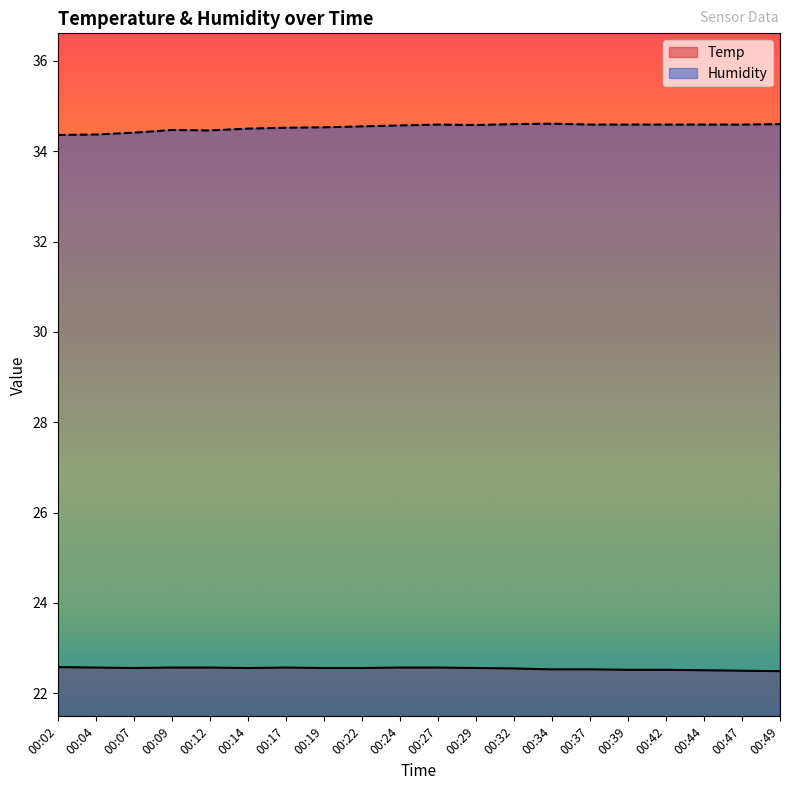

Count the number of data series in this chart.

2